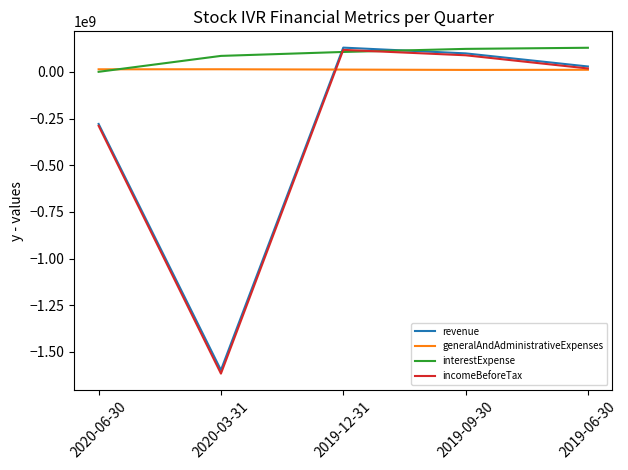

The value of revenue at 2019-12-31 is 129956000. True or false?

True